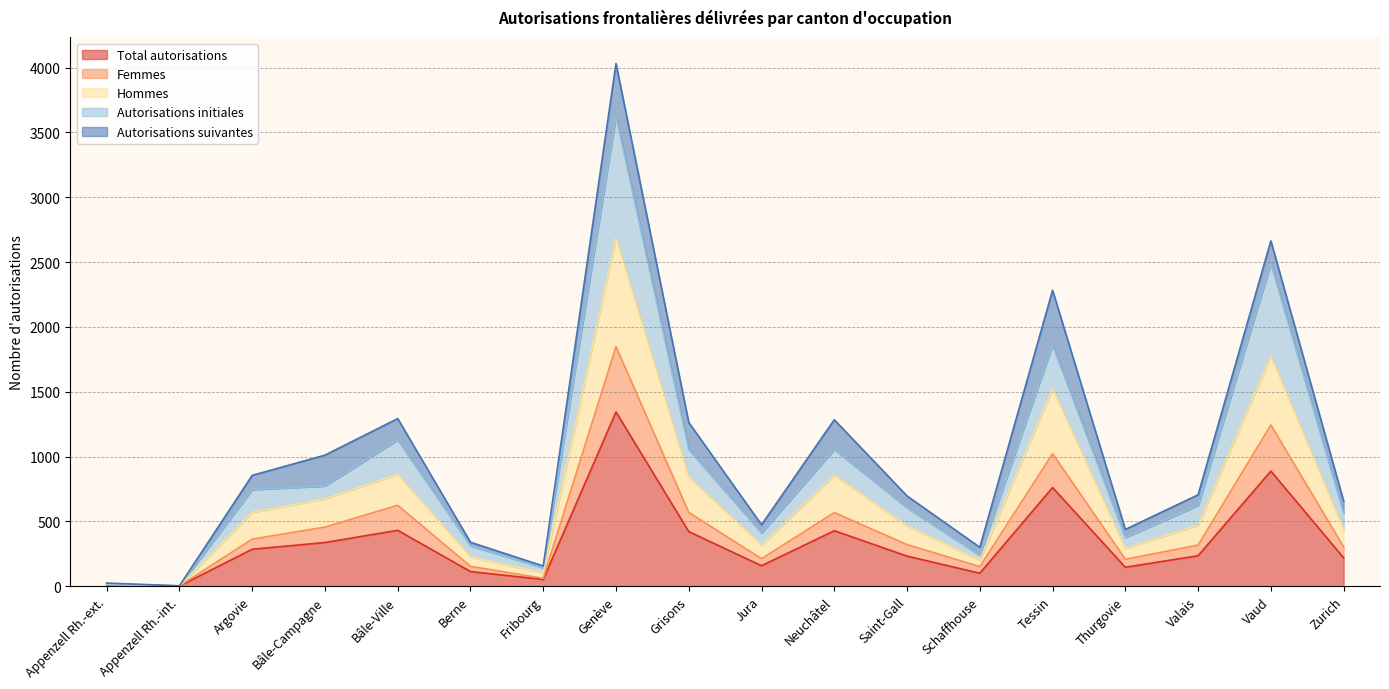

What are all the series names shown in the legend?

Total autorisations, Femmes, Hommes, Autorisations initiales, Autorisations suivantes